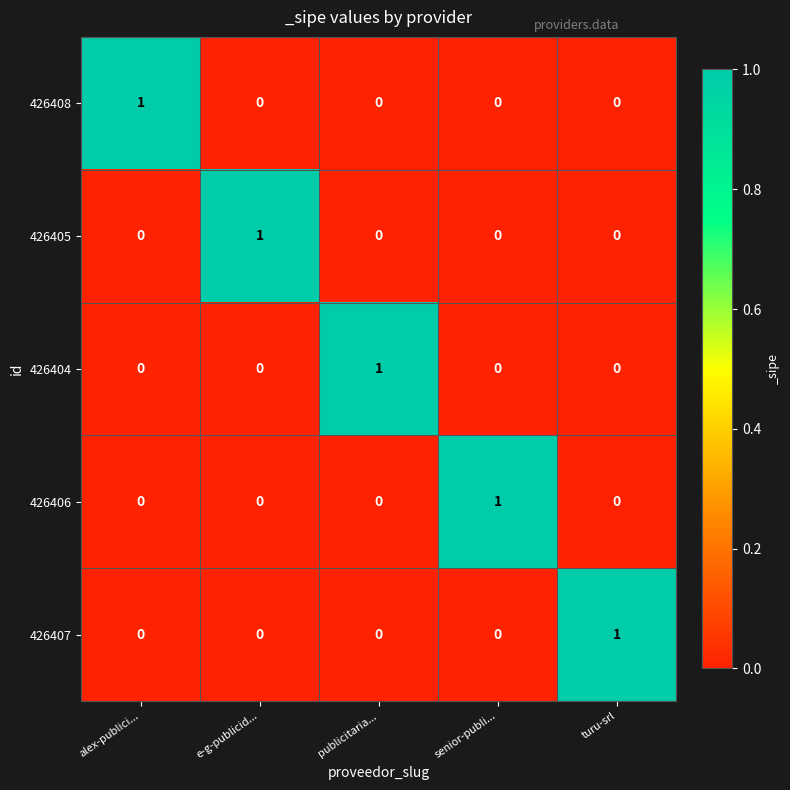

At how many categories does at least one series exceed 0?

5